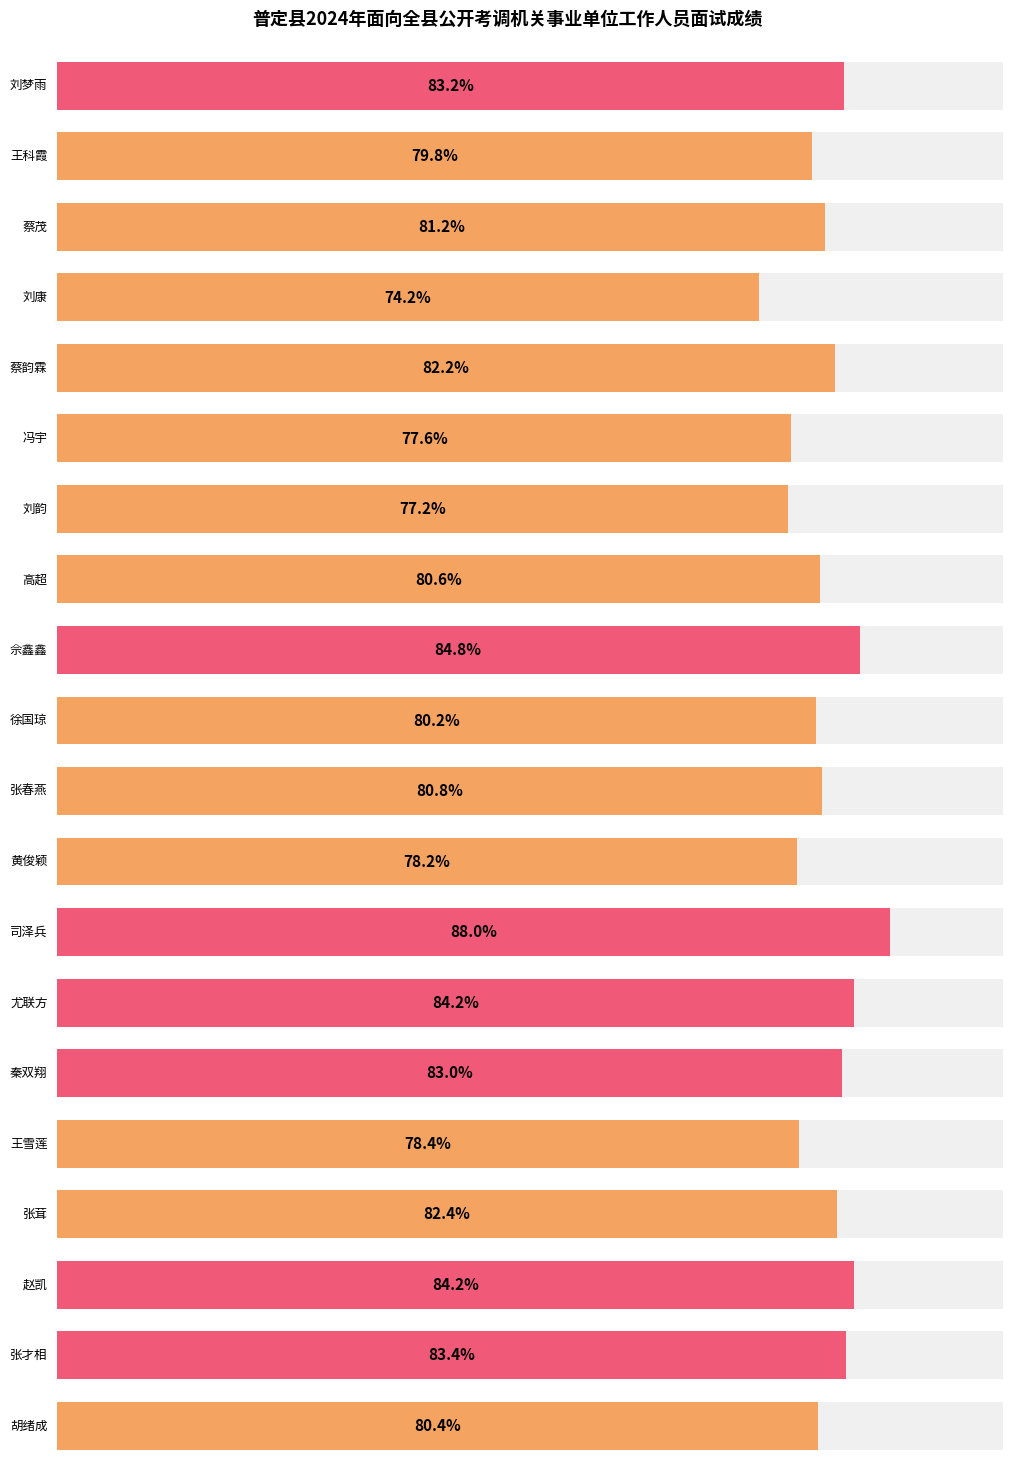

What is the difference between the values at 王科霞 and 蔡韵霖?

2.4